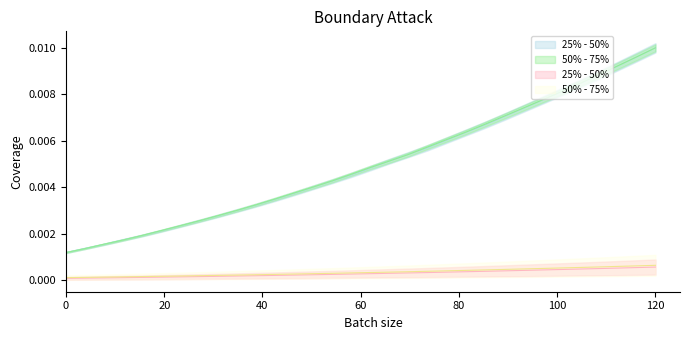

List the series in order of their peak value, highest first.

50% - 75%, 25% - 50%